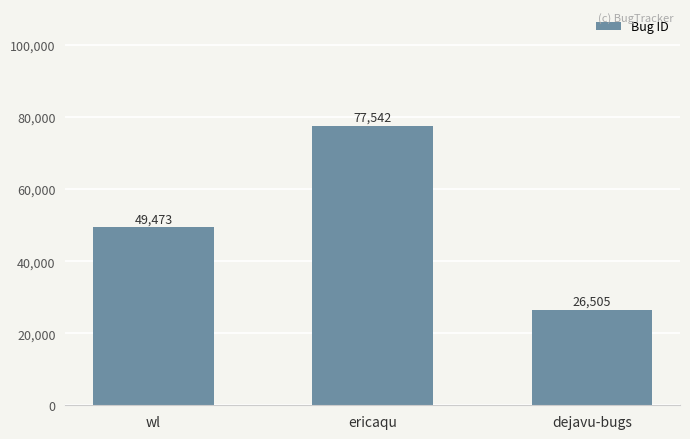

What is the difference between the values at wl and dejavu-bugs?

22968